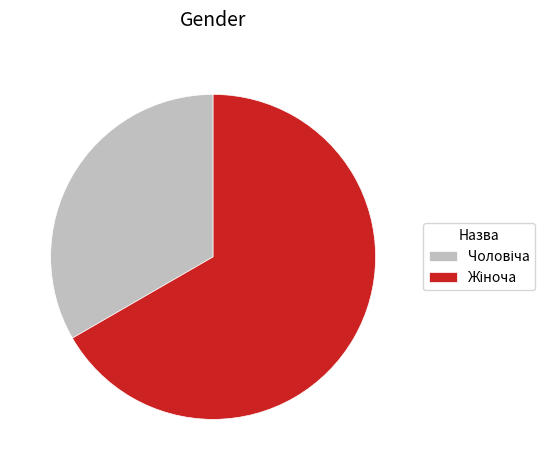

Is there any slice that represents more than half of the pie?

Yes